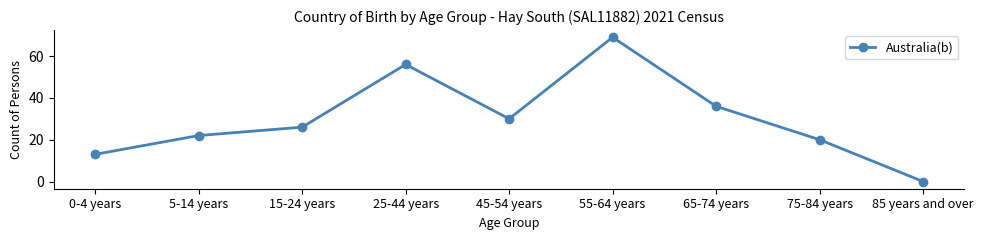

What is the value of the 3rd point from the left?

26